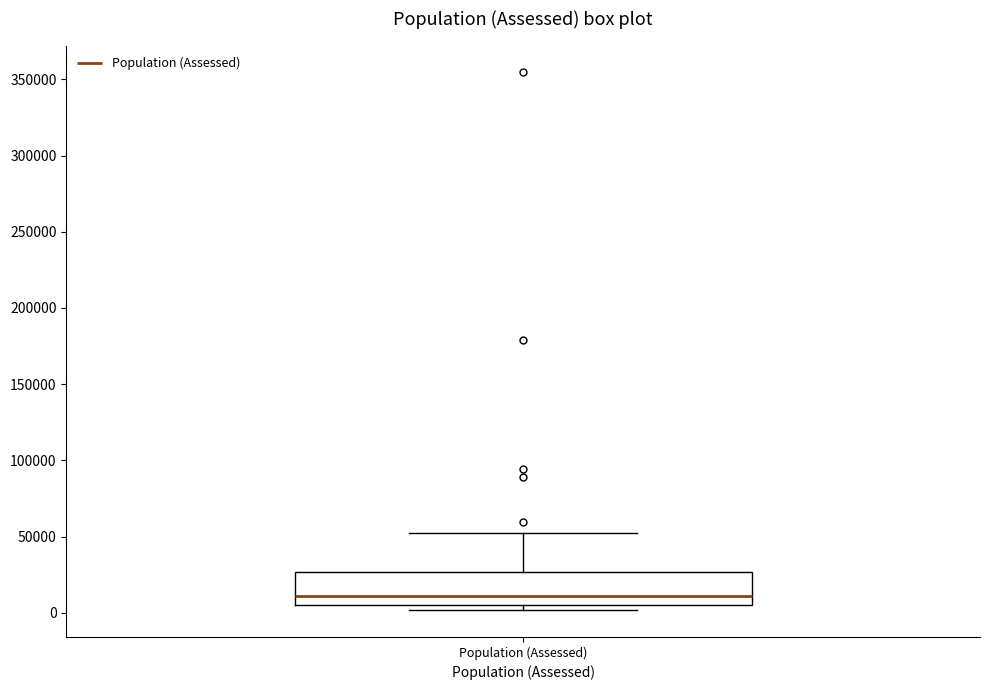

Read this box plot against the y-axis: the position of the median line, the range covered by the box, and the ends of both whiskers. The values are not printed on the chart, so give them approximately, as read against the axis.

median 10000, box 5000 to 25000, whiskers 0 to 50000